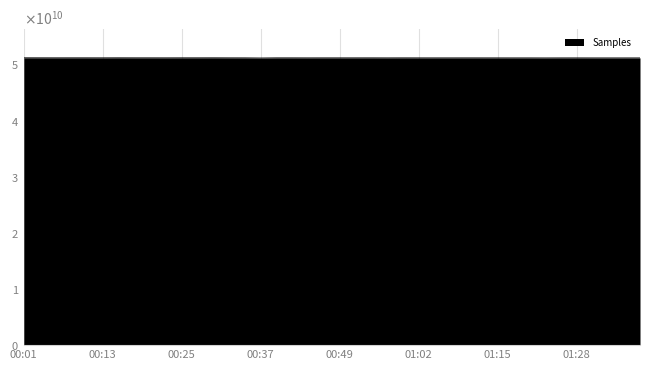

Does the chart display data point markers on the line(s)?

No